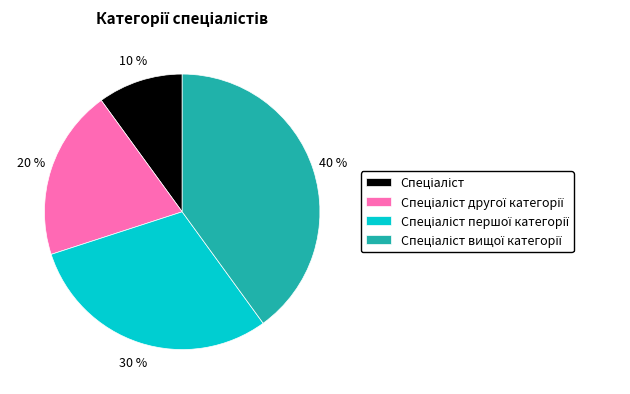

To the nearest percent, what is the difference between the largest and smallest slice percentages?

30%